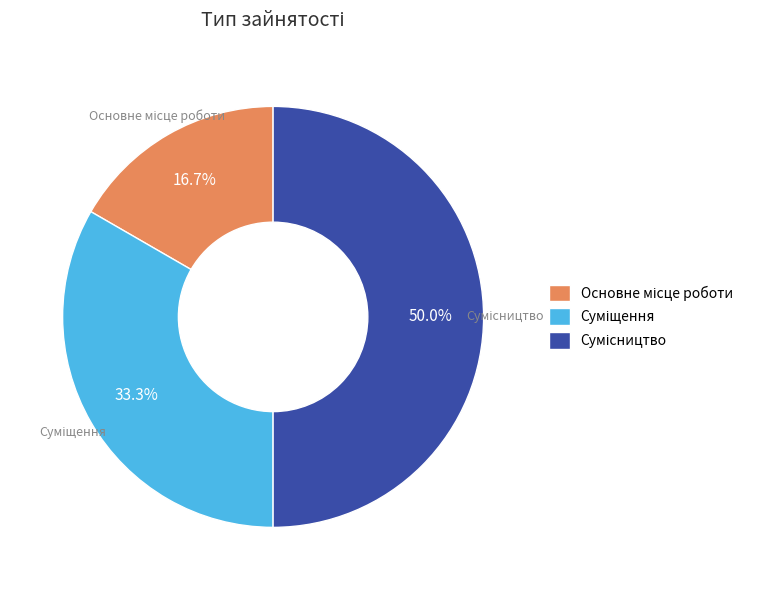

How many slices are in this pie chart?

3